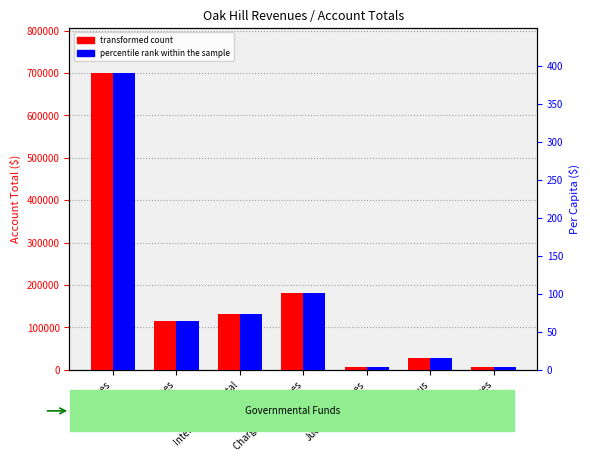

What is the lowest value of the percentile rank within the sample series?

4.2